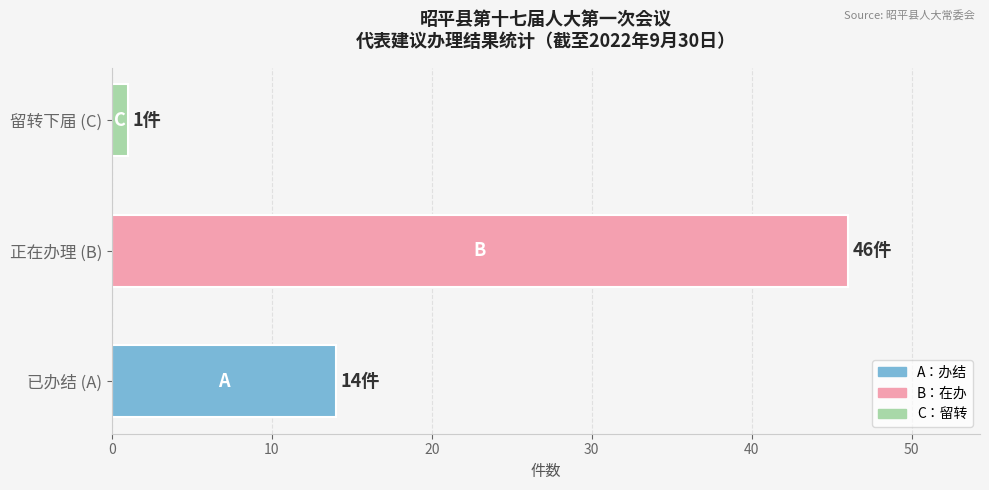

True or false: the data shows 14 at 已办结 (A).

True